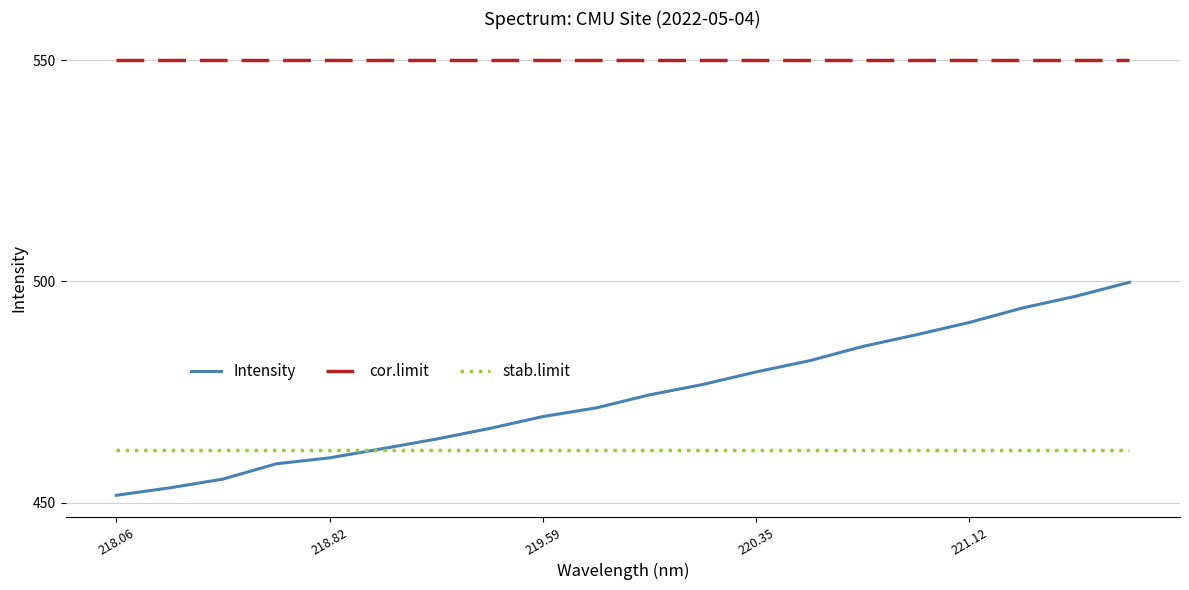

The value at 219.2067 is 826.7. True or false?

False